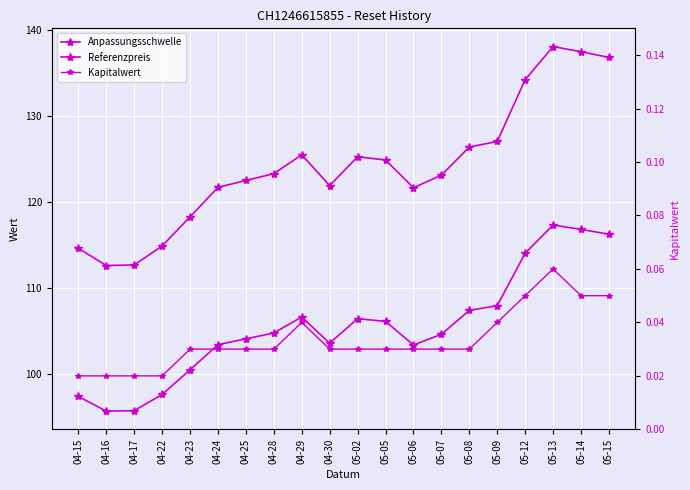

Reading left to right, list all the values displayed in this chart.

Anpassungsschwelle: 97.4	95.7	95.8	97.7	100.5	103.5	104.1	104.8	106.7	103.6	106.5	106.2	103.4	104.7	107.4	108.0	114.1	117.3	116.8	116.3
Referenzpreis: 114.6	112.6	112.7	114.9	118.3	121.7	122.5	123.3	125.5	121.9	125.3	124.9	121.7	123.1	126.4	127.0	134.2	138.1	137.4	136.8
Kapitalwert: 0.0	0.0	0.0	0.0	0.0	0.0	0.0	0.0	0.0	0.0	0.0	0.0	0.0	0.0	0.0	0.0	0.1	0.1	0.1	0.1